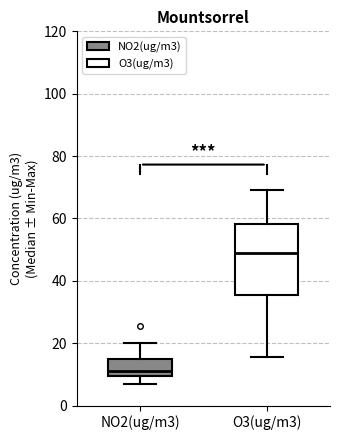

Reading left to right, read every box against the y-axis: the position of its median line, the range the box covers, and the ends of its whiskers. The values are not printed on the chart, so give them approximately, as read against the axis.

NO2(ug/m3): median 10 (just above the box's lower edge), box 10 to 14, whiskers 6 to 20
O3(ug/m3): median 48, box 36 to 58, whiskers 16 to 70